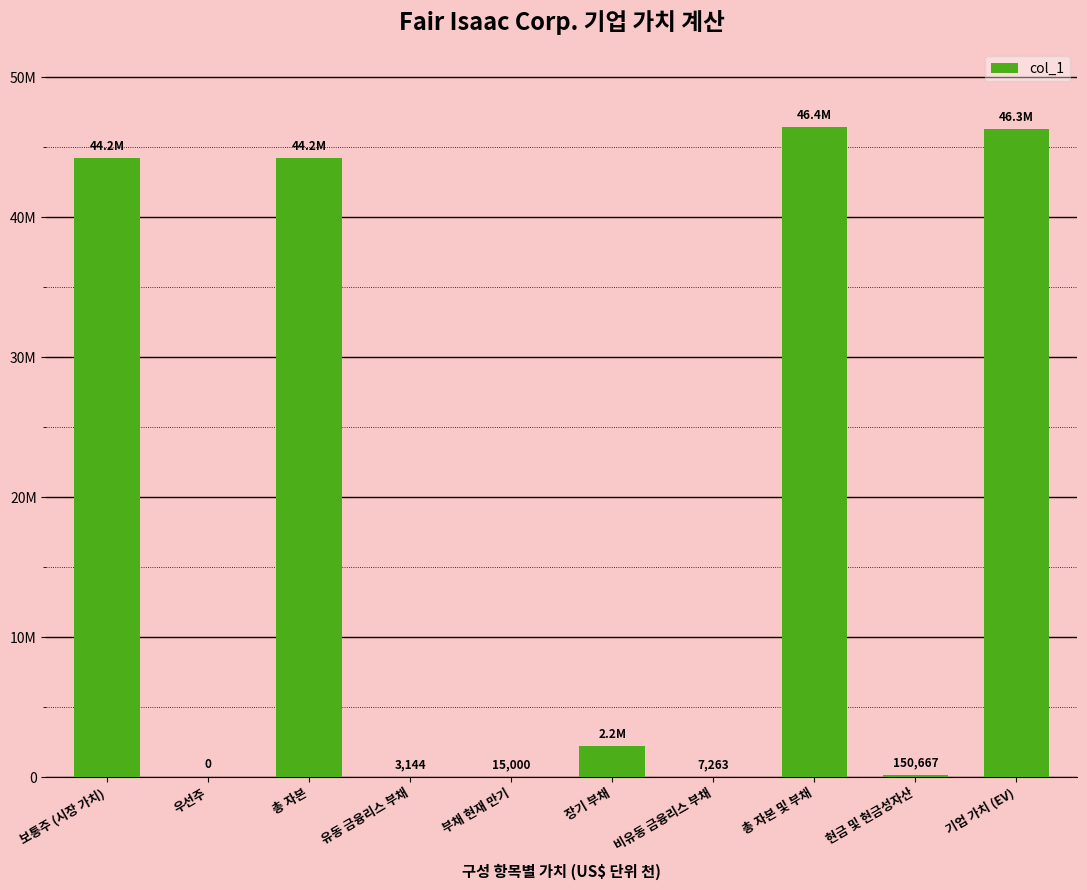

What is the label of the 6th bar from the right?

부채 현재 만기